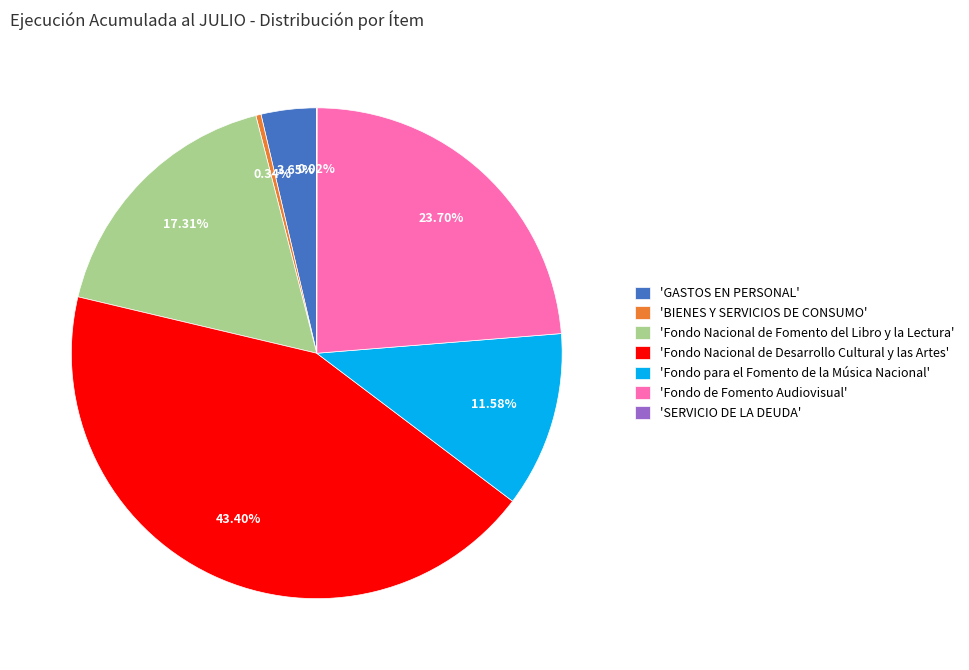

Between 'BIENES Y SERVICIOS DE CONSUMO' and 'Fondo para el Fomento de la Música Nacional', which is larger?

'Fondo para el Fomento de la Música Nacional'